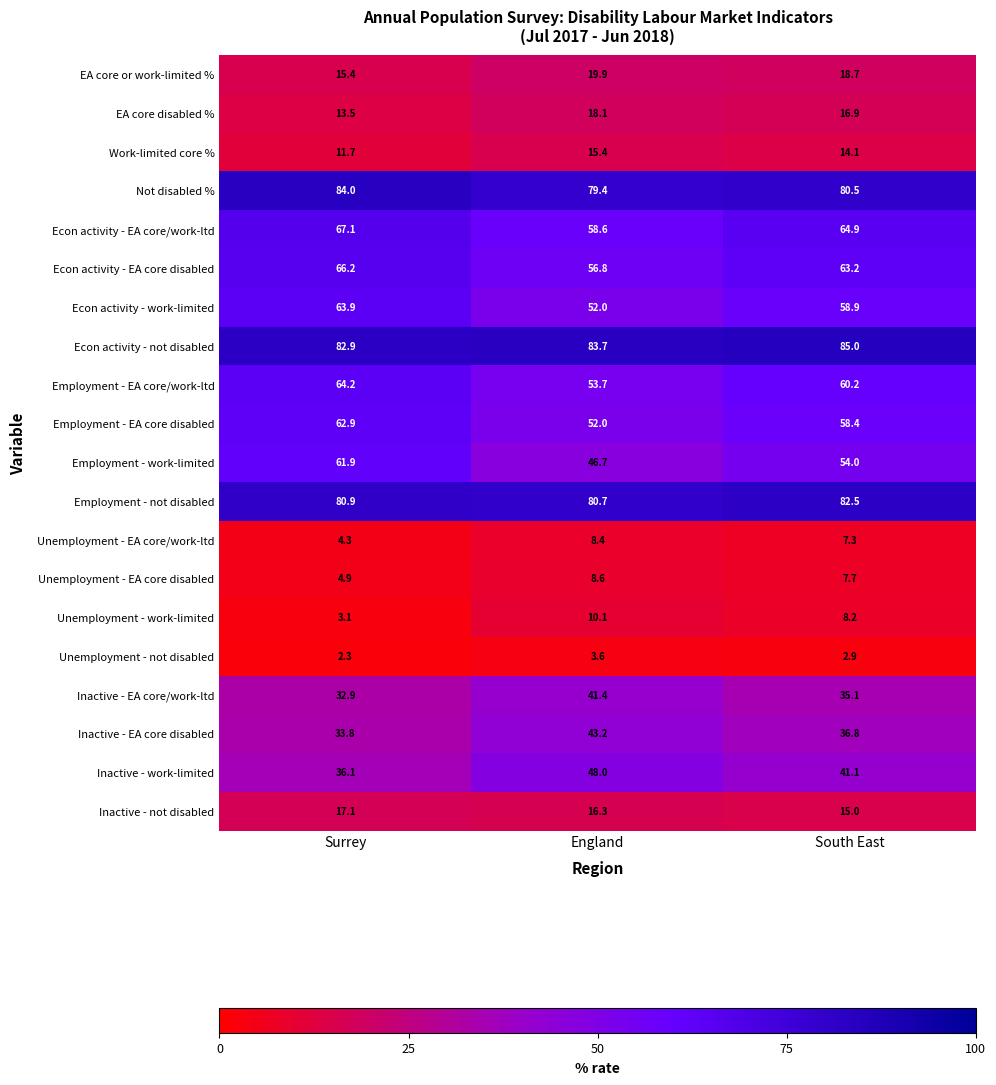

How many distinct data groups are displayed?

20